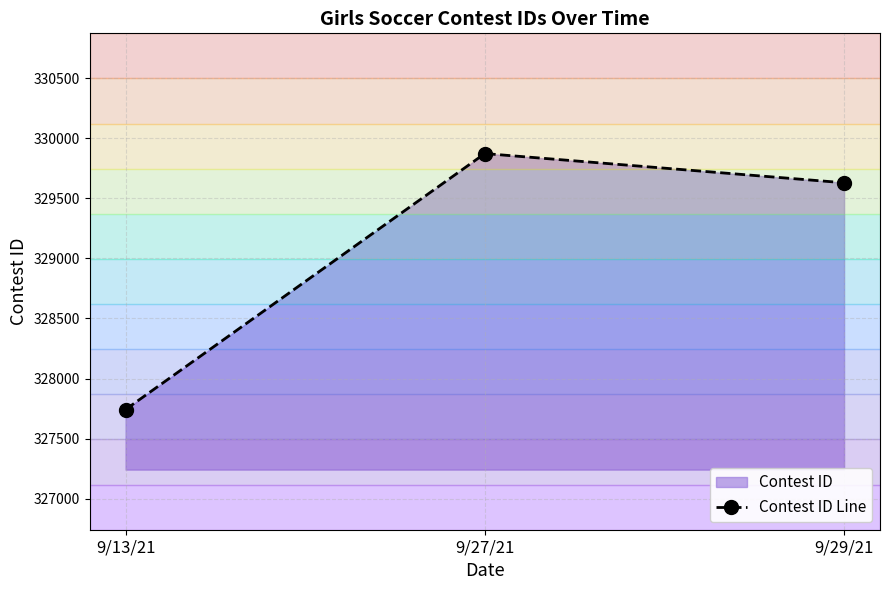

How many values are between 327743 and 329872?

3